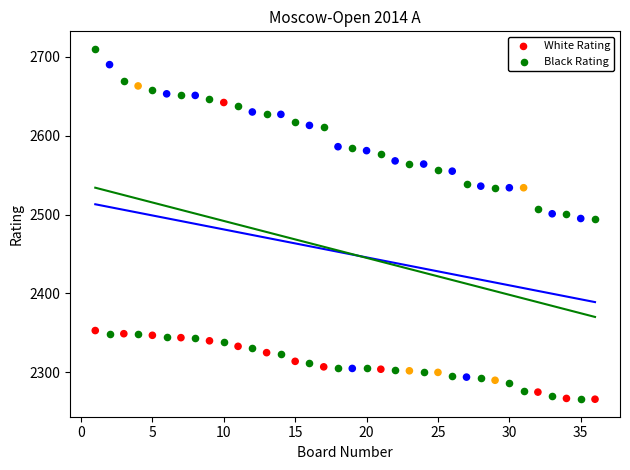

Which series has the widest spread of Y values?

Black Rating